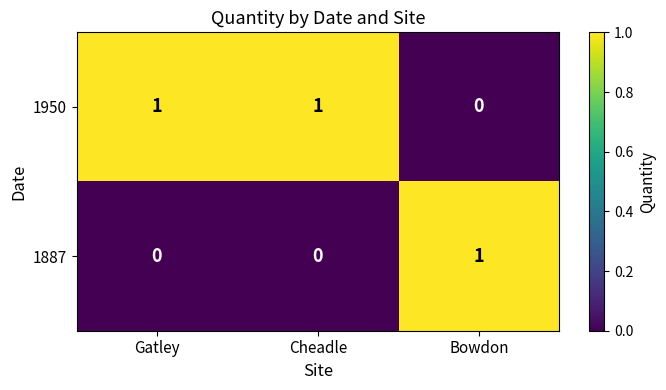

At which label does 1887 reach its peak?

Bowdon